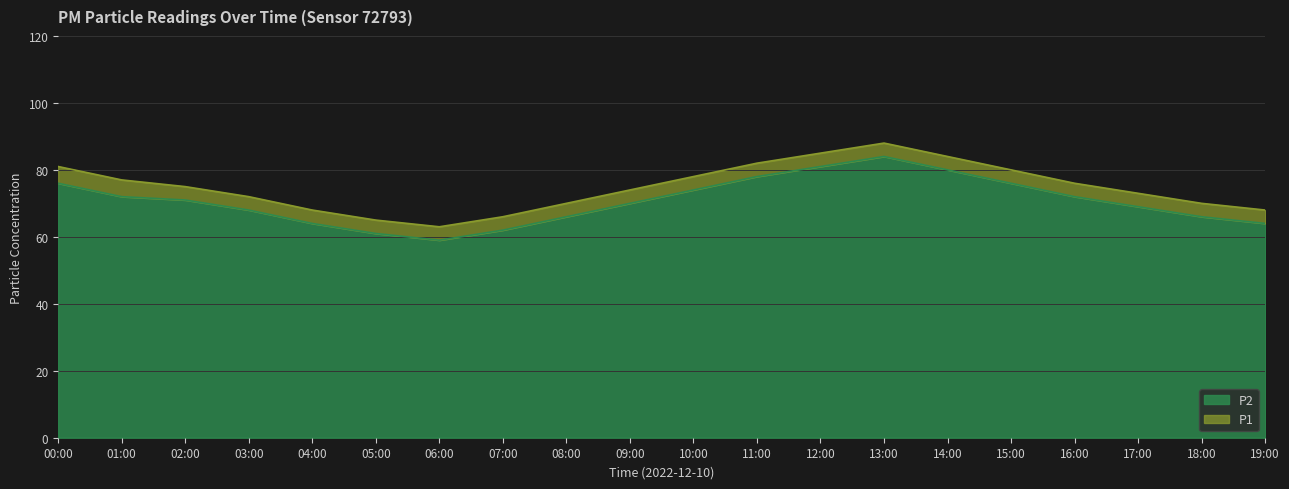

Where does the P2 series first go above 71?

00:00